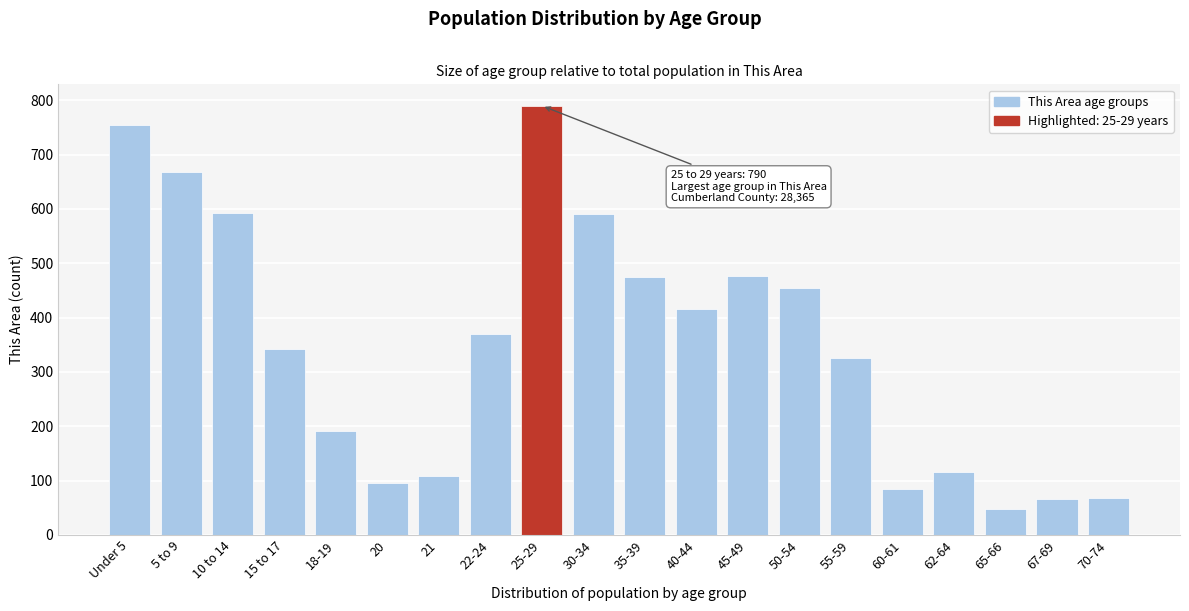

What is the difference between the second highest and second lowest values?

689